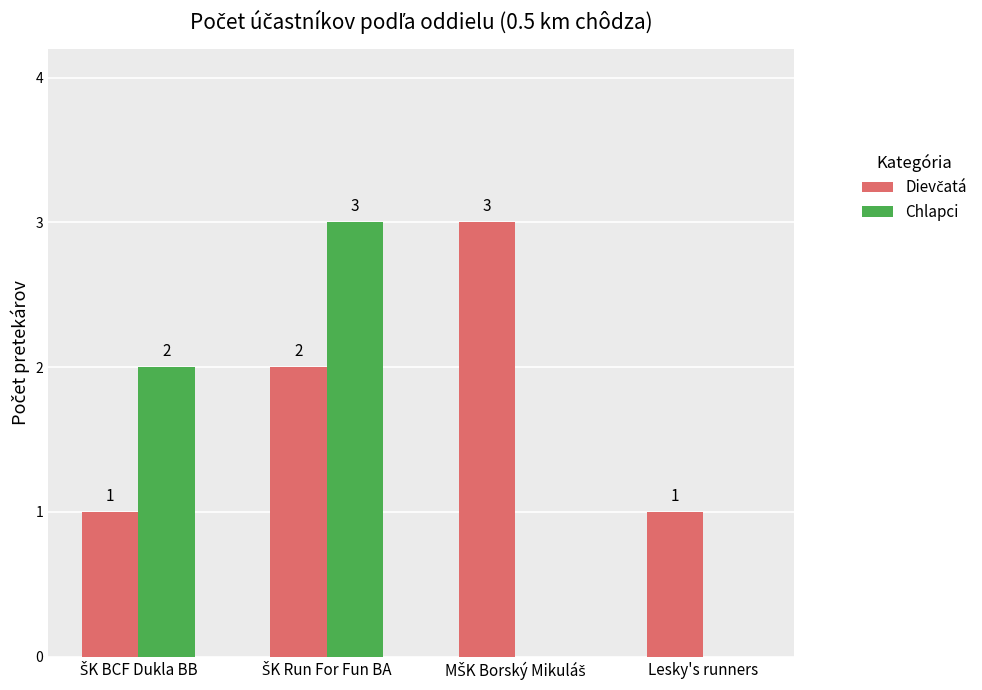

What is the sum of all Chlapci values?

5